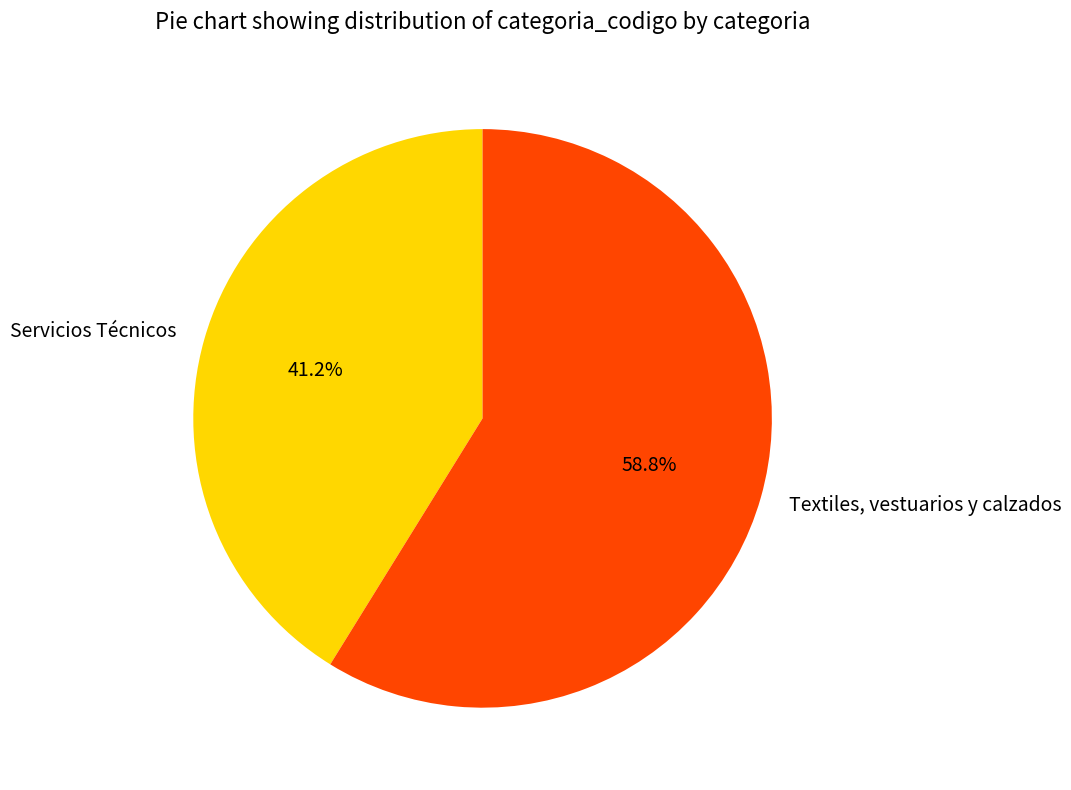

Which has a higher value, Textiles, vestuarios y calzados or Servicios Técnicos?

Textiles, vestuarios y calzados